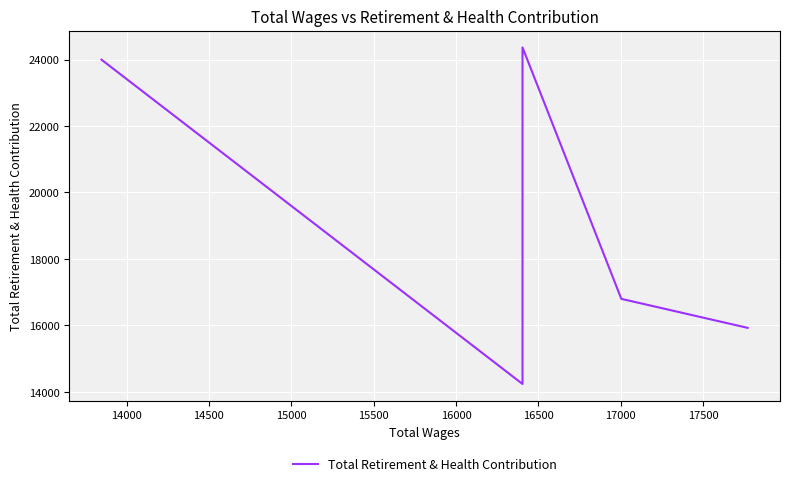

What is the minimum value shown in the chart?

14236